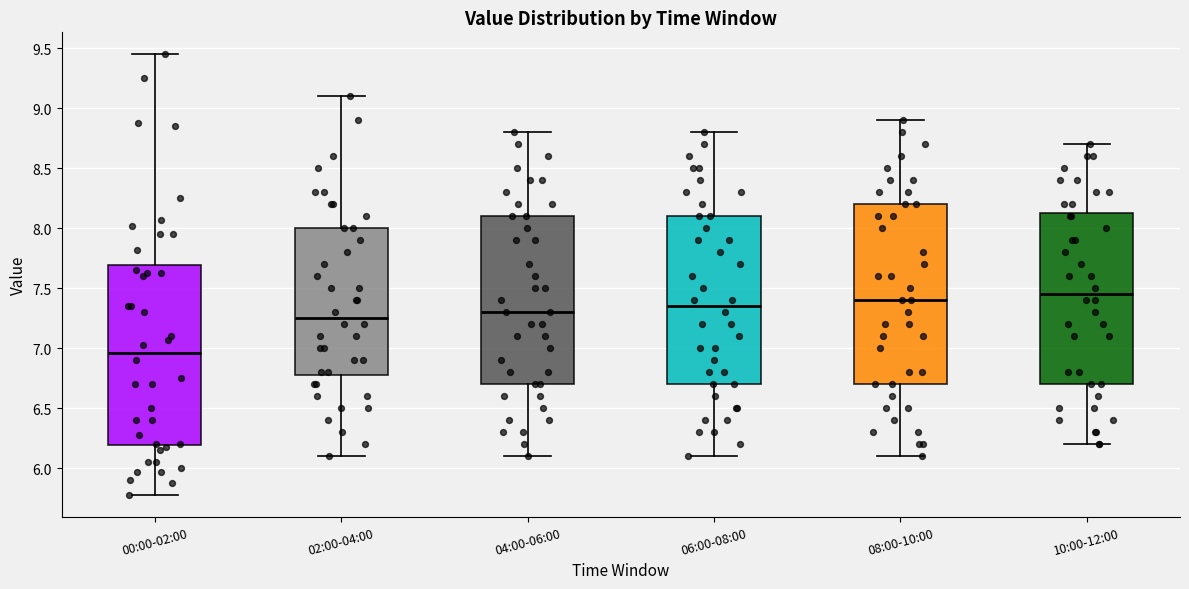

Reading left to right, read every box against the y-axis: the position of its median line, the range the box covers, and the ends of its whiskers. The values are not printed on the chart, so give them approximately, as read against the axis.

00:00-02:00: median 6.95, box 6.20 to 7.70, whiskers 5.80 to 9.45
02:00-04:00: median 7.25, box 6.80 to 8.00, whiskers 6.10 to 9.10
04:00-06:00: median 7.30, box 6.70 to 8.10, whiskers 6.10 to 8.80
06:00-08:00: median 7.35, box 6.70 to 8.10, whiskers 6.10 to 8.80
08:00-10:00: median 7.40, box 6.70 to 8.20, whiskers 6.10 to 8.90
10:00-12:00: median 7.45, box 6.70 to 8.15, whiskers 6.20 to 8.70